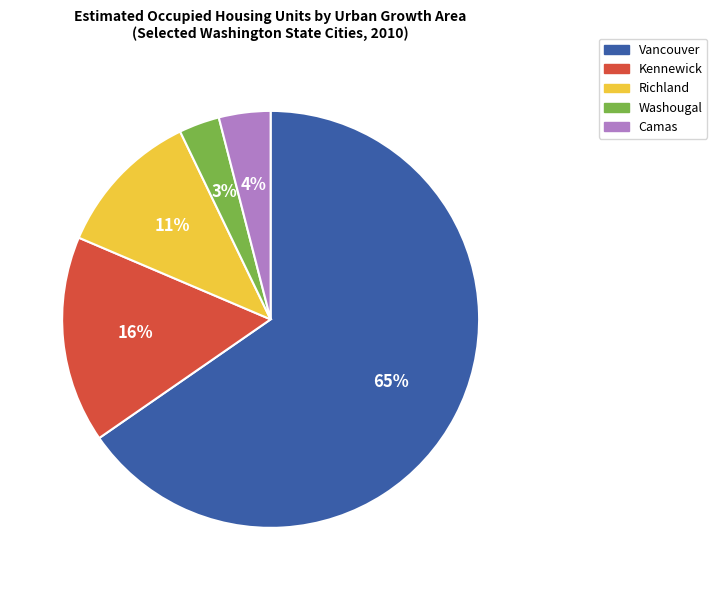

Which category has the biggest portion of the pie?

Vancouver